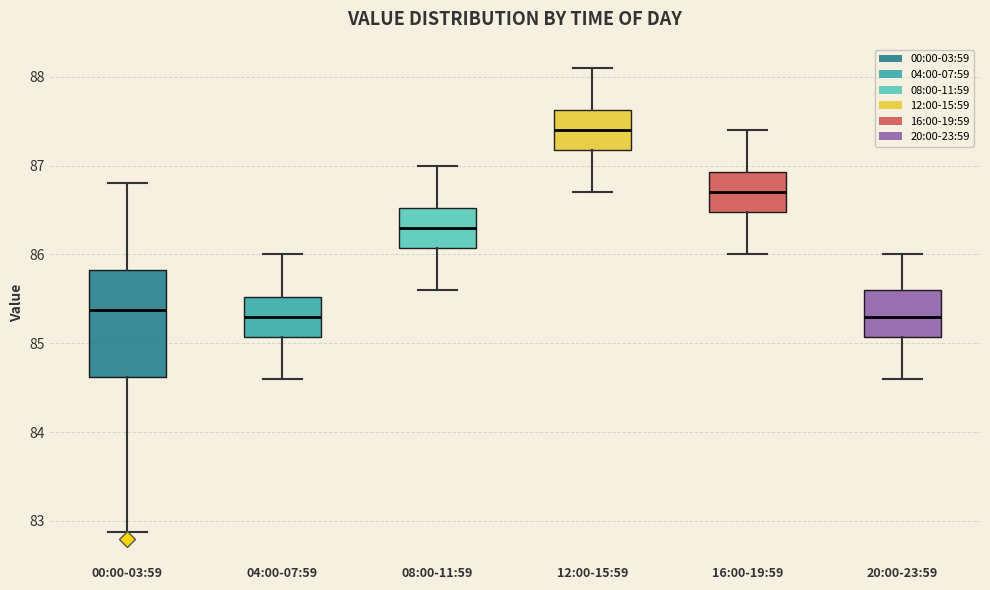

Comparing the boxes themselves (not the whiskers), which one is the tallest?

00:00-03:59